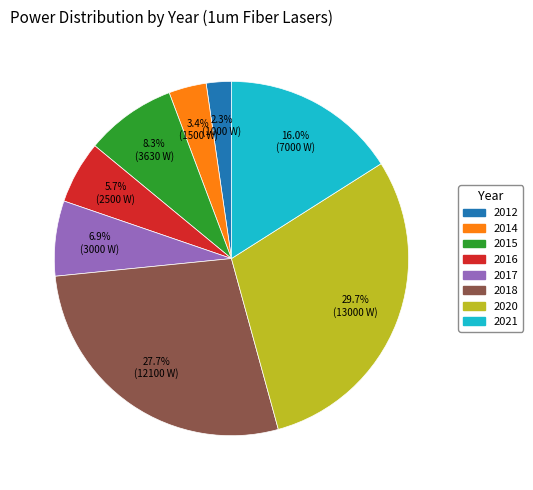

True or false: 2021 accounts for 16% of the total.

True